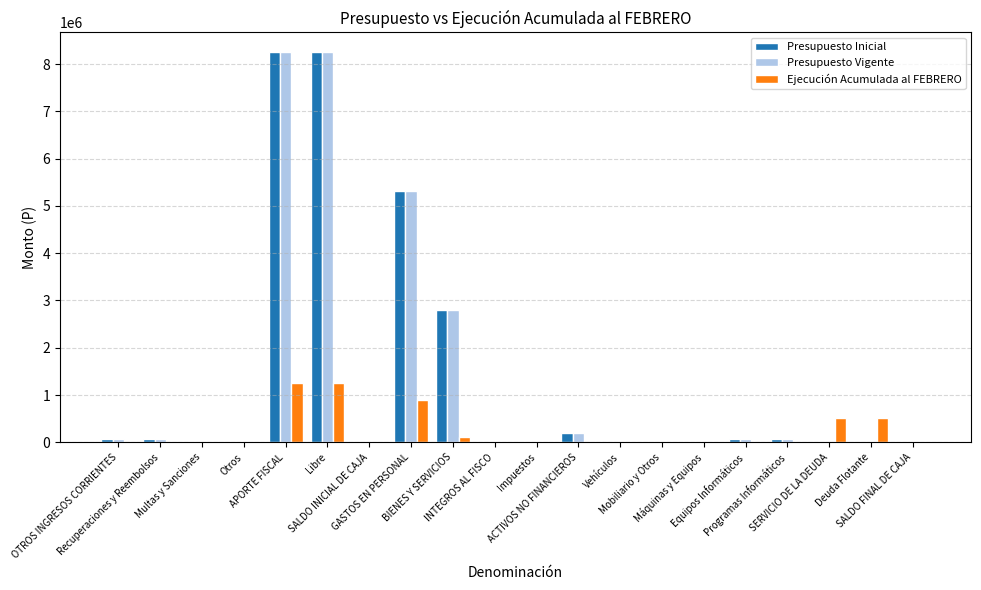

Is it true that Ejecución Acumulada al FEBRERO equals 114354 at BIENES Y SERVICIOS?

True